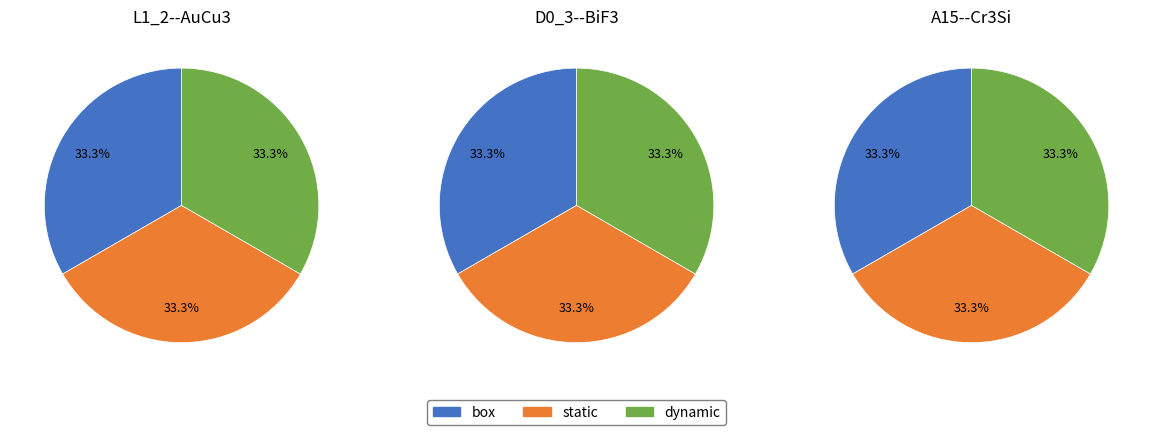

To the nearest percent, what percentage of the pie is 1?

33%